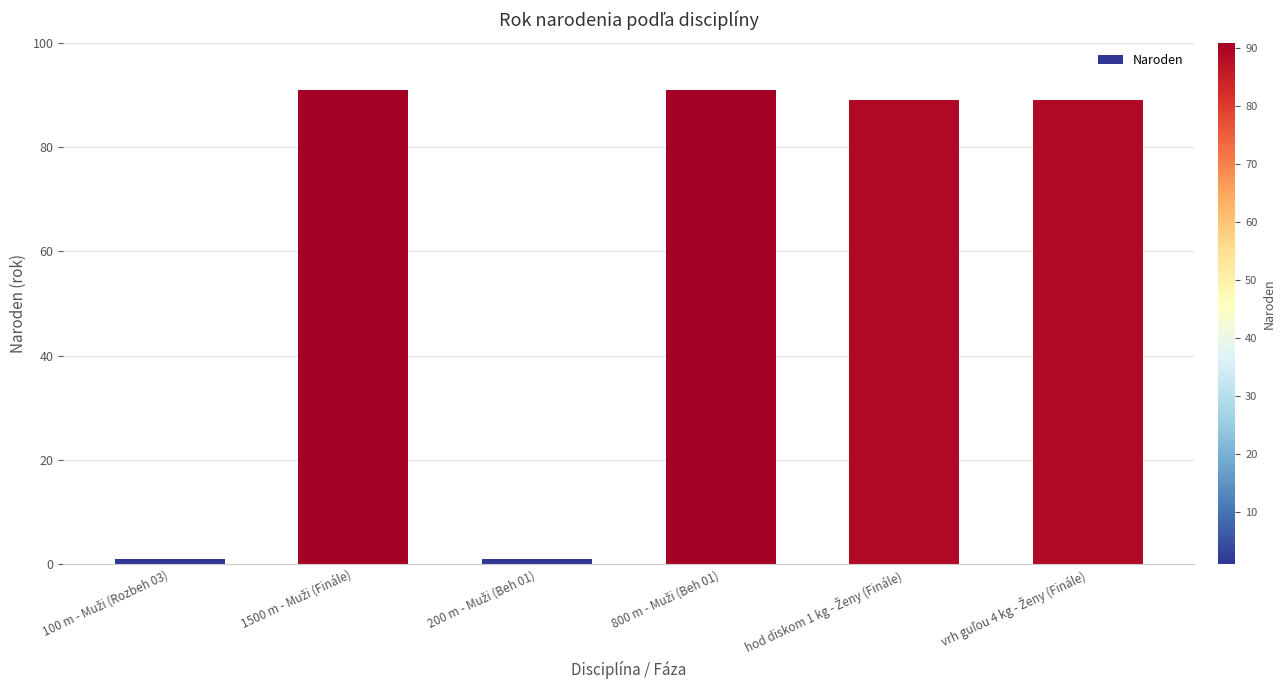

Reading left to right, list all the values displayed in this chart.

1	91	1	91	89	89